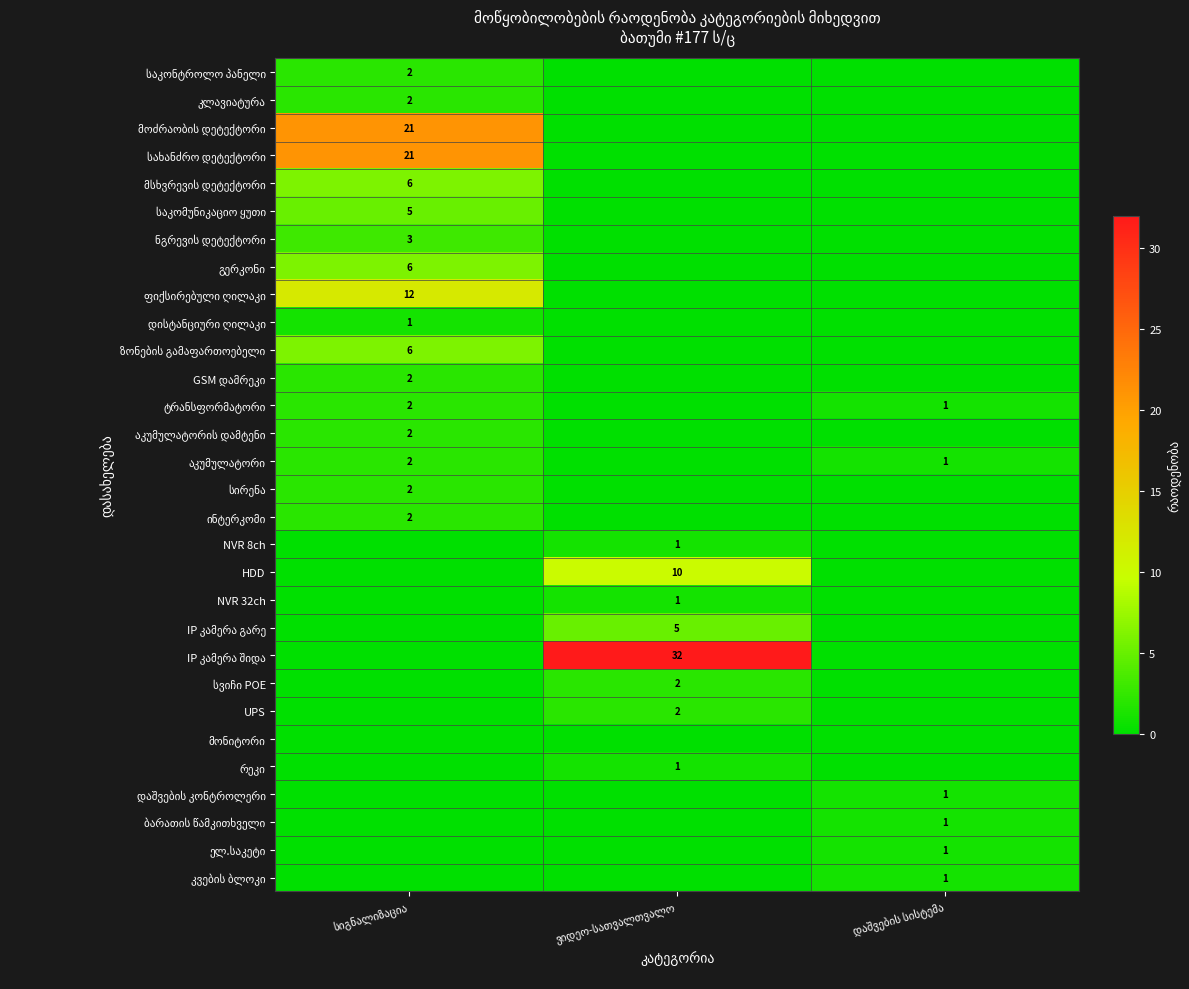

At სიგნალიზაცია, list the series in order from smallest to largest.

NVR 8ch, HDD, NVR 32ch, IP კამერა გარე, IP კამერა შიდა, სვიჩი POE, UPS, მონიტორი, რეკი, დაშვების კონტროლერი, ბარათის წამკითხველი, ელ.საკეტი, კვების ბლოკი, დისტანციური ღილაკი, საკონტროლო პანელი, კლავიატურა, GSM დამრეკი, ტრანსფორმატორი, აკუმულატორის დამტენი, აკუმულატორი, სირენა, ინტერკომი, ნგრევის დეტექტორი, საკომუნიკაციო ყუთი, მსხვრევის დეტექტორი, გერკონი, ზონების გამაფართოებელი, ფიქსირებული ღილაკი, მოძრაობის დეტექტორი, სახანძრო დეტექტორი